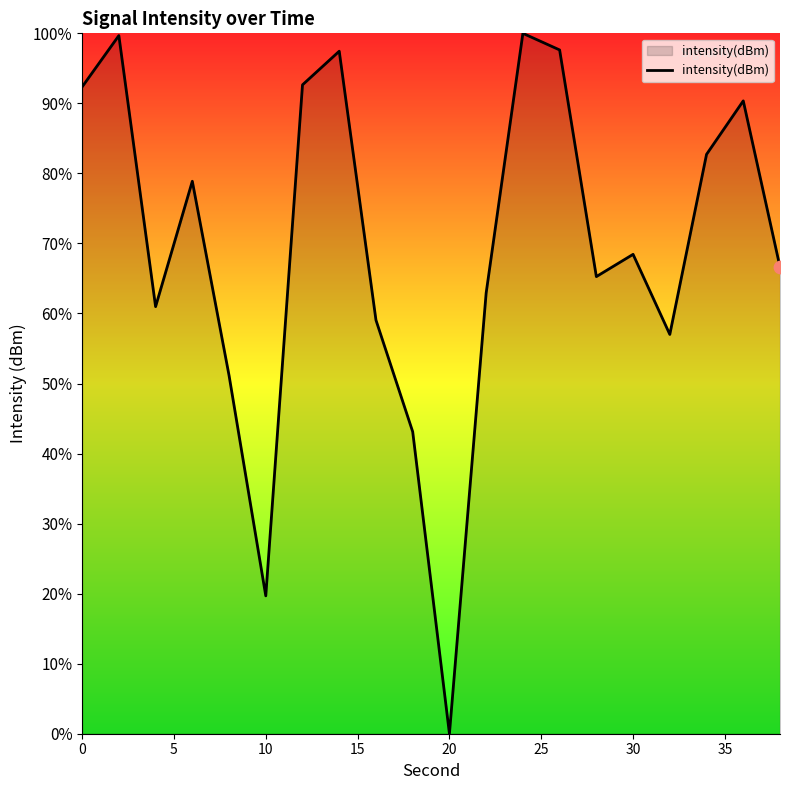

What is the maximum value shown in the chart?

100.0